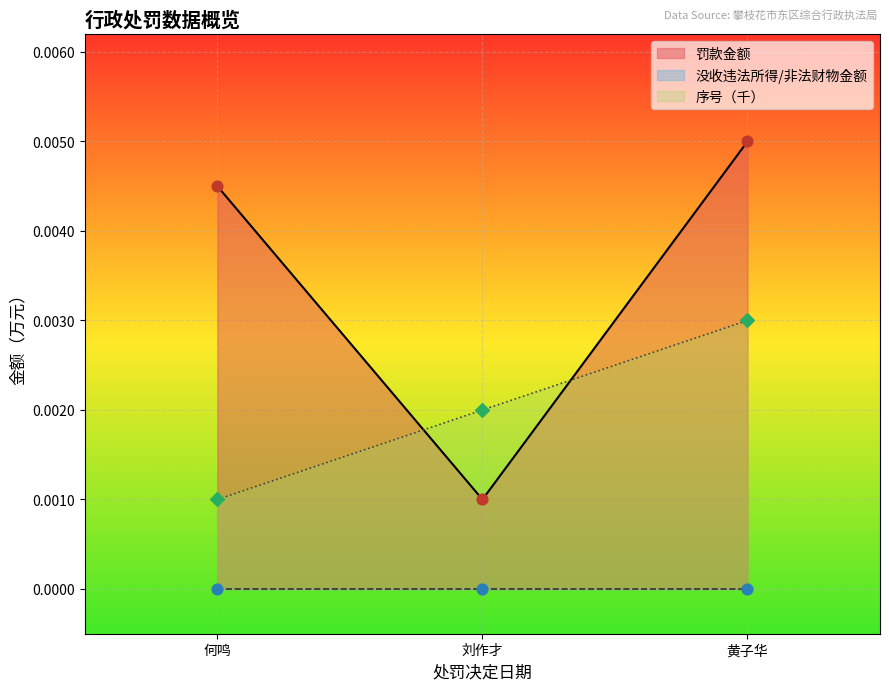

Which series has the largest total across all categories?

罚款金额